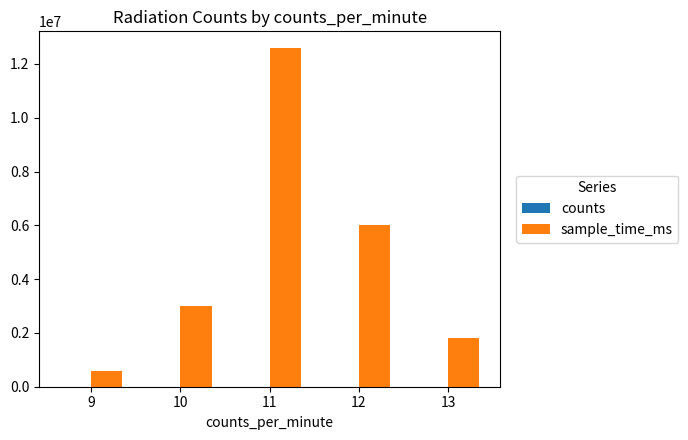

Between 9 and 10, which series saw the biggest shift?

sample_time_ms